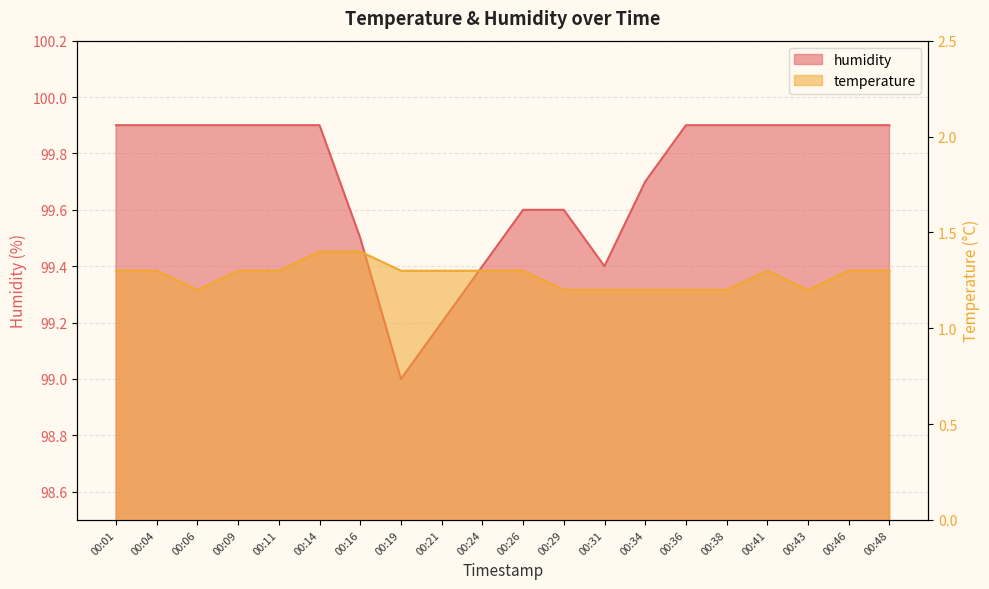

What is the average value of the temperature series?

1.3